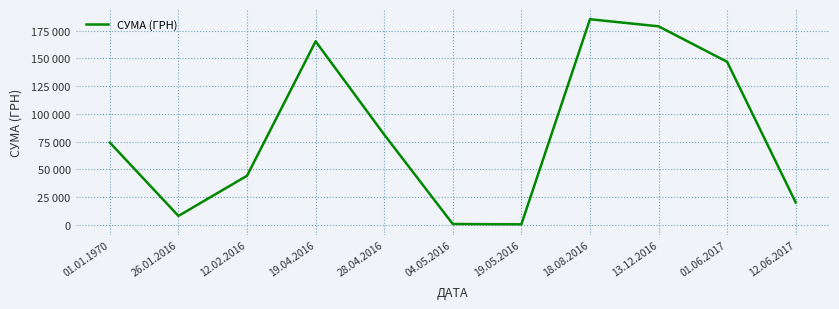

At which category does the chart reach its peak across all series?

18.08.2016